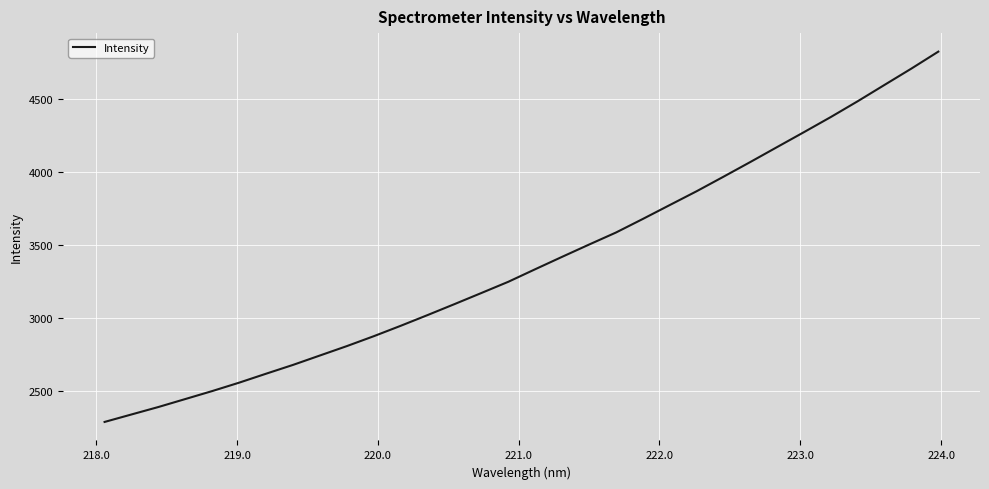

What is the difference between the maximum and minimum values?

2536.8